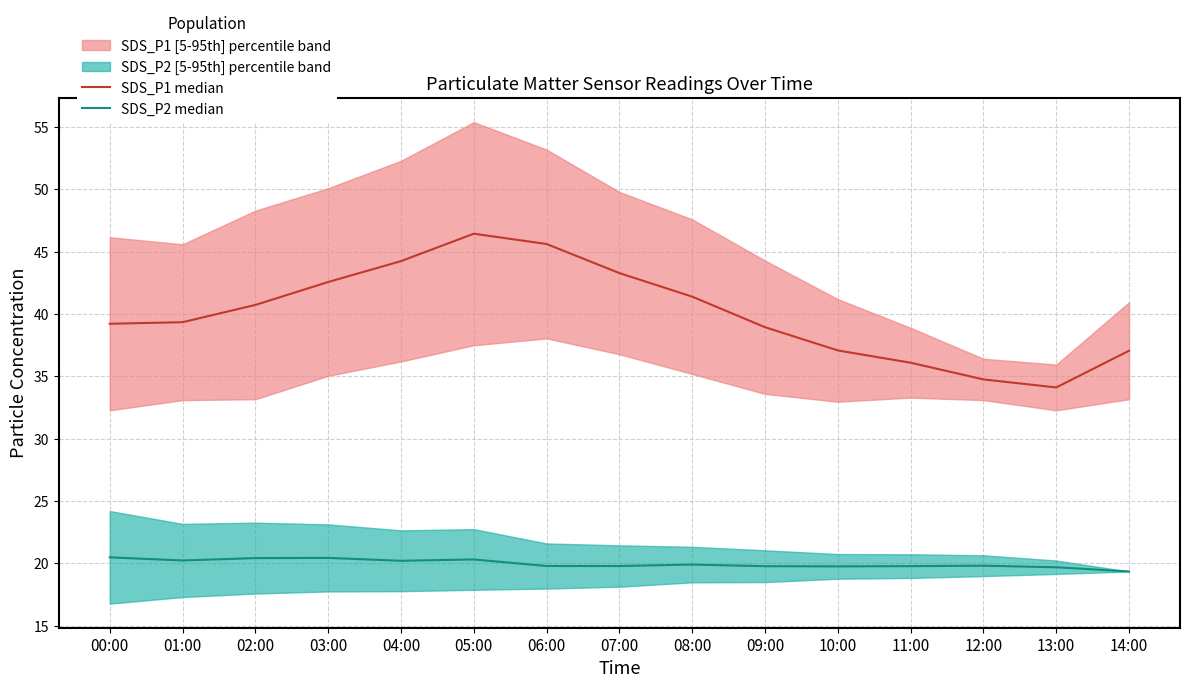

What is the difference between the highest and lowest values at 08:00?

21.5